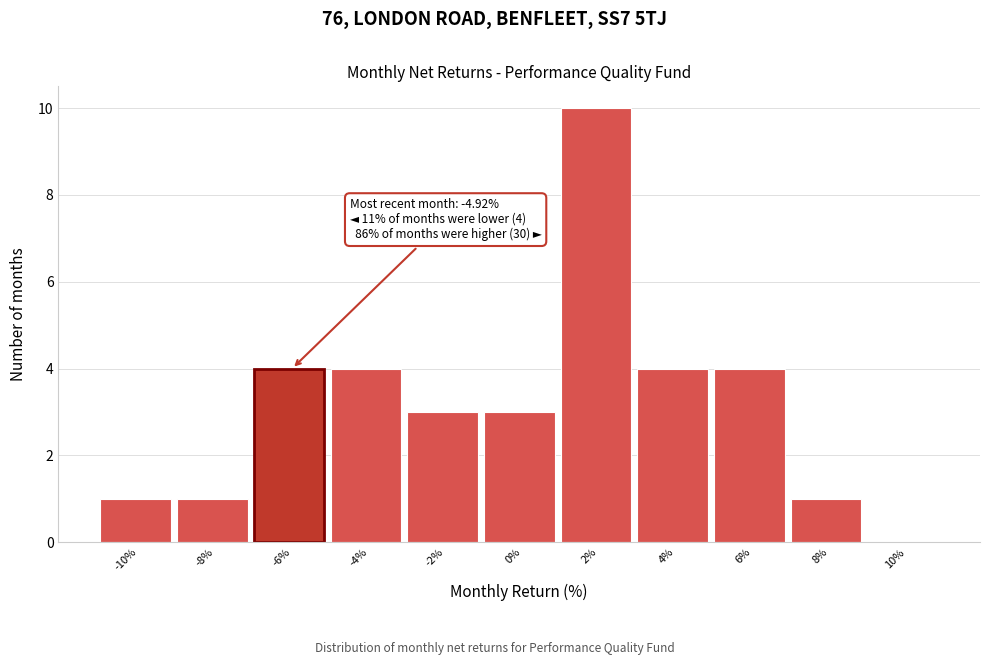

Reading left to right, what are all the values shown in this chart?

-10%=1	-8%=1	-6%=4	-4%=4	-2%=3	0%=3	2%=10	4%=4	6%=4	8%=1	10%=0